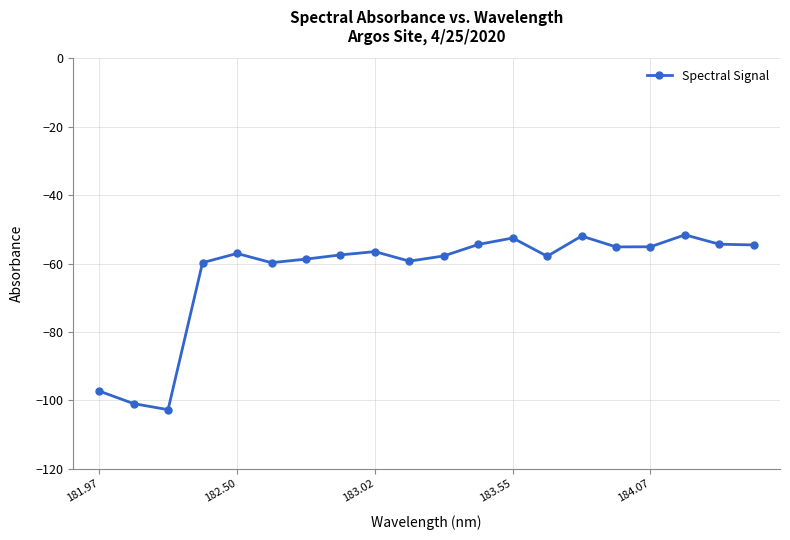

True or false: there are more than 2 points higher than both neighbors.

True